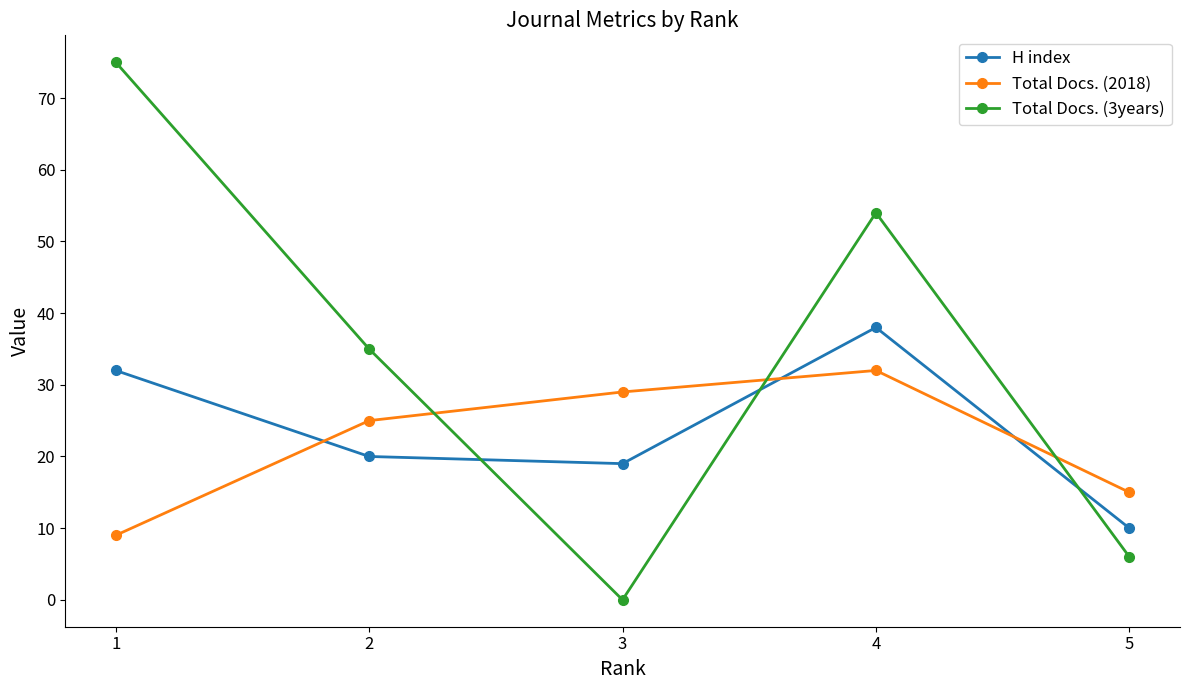

How many series are shown in this chart?

3